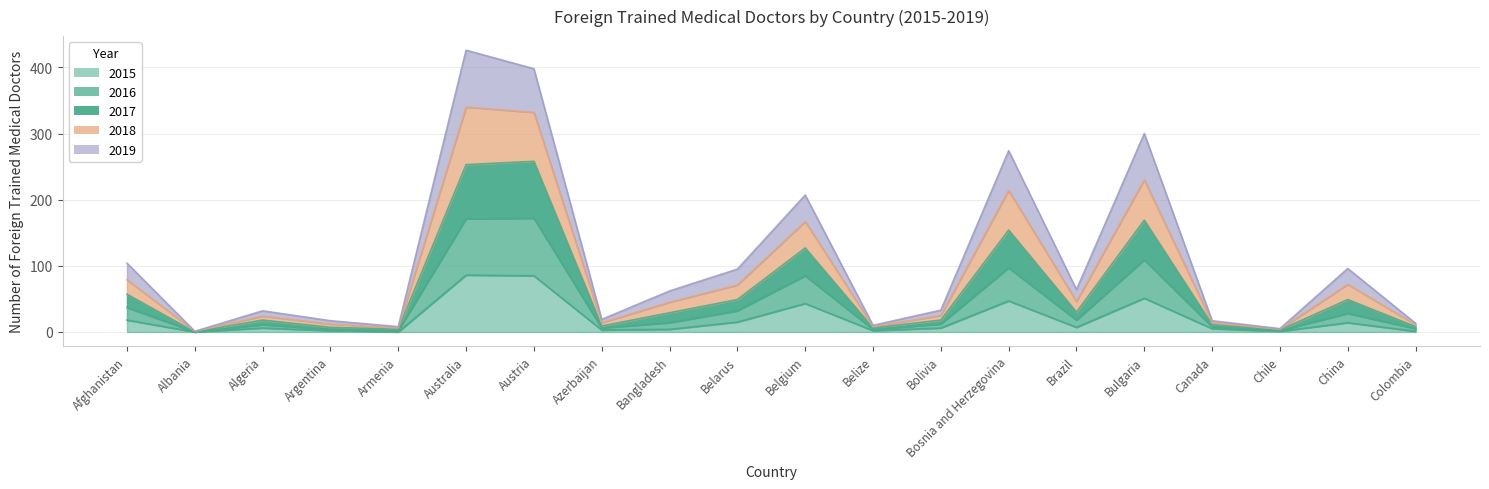

What is the label of the 13th point from the left?

Bolivia